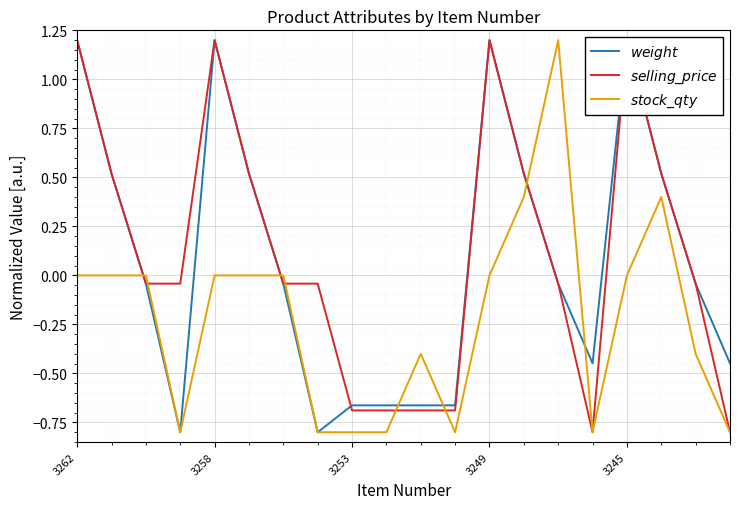

What is the total value across all series at 3249?

2.4